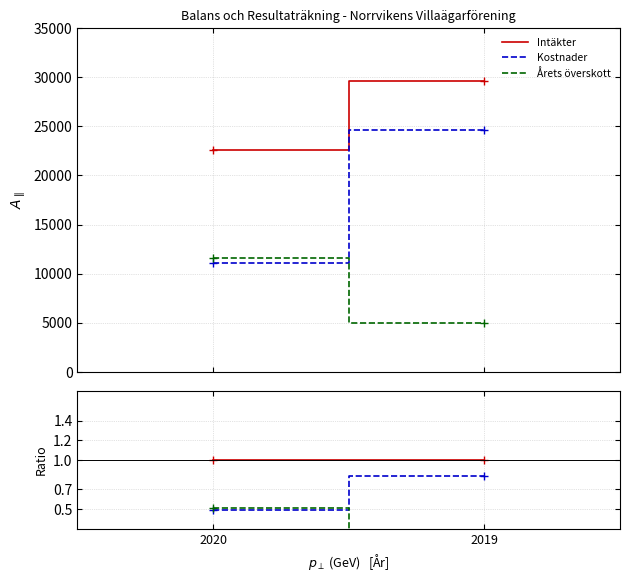

Rank the series at 2019 from highest to lowest value.

Intäkter, Kostnader, Årets överskott